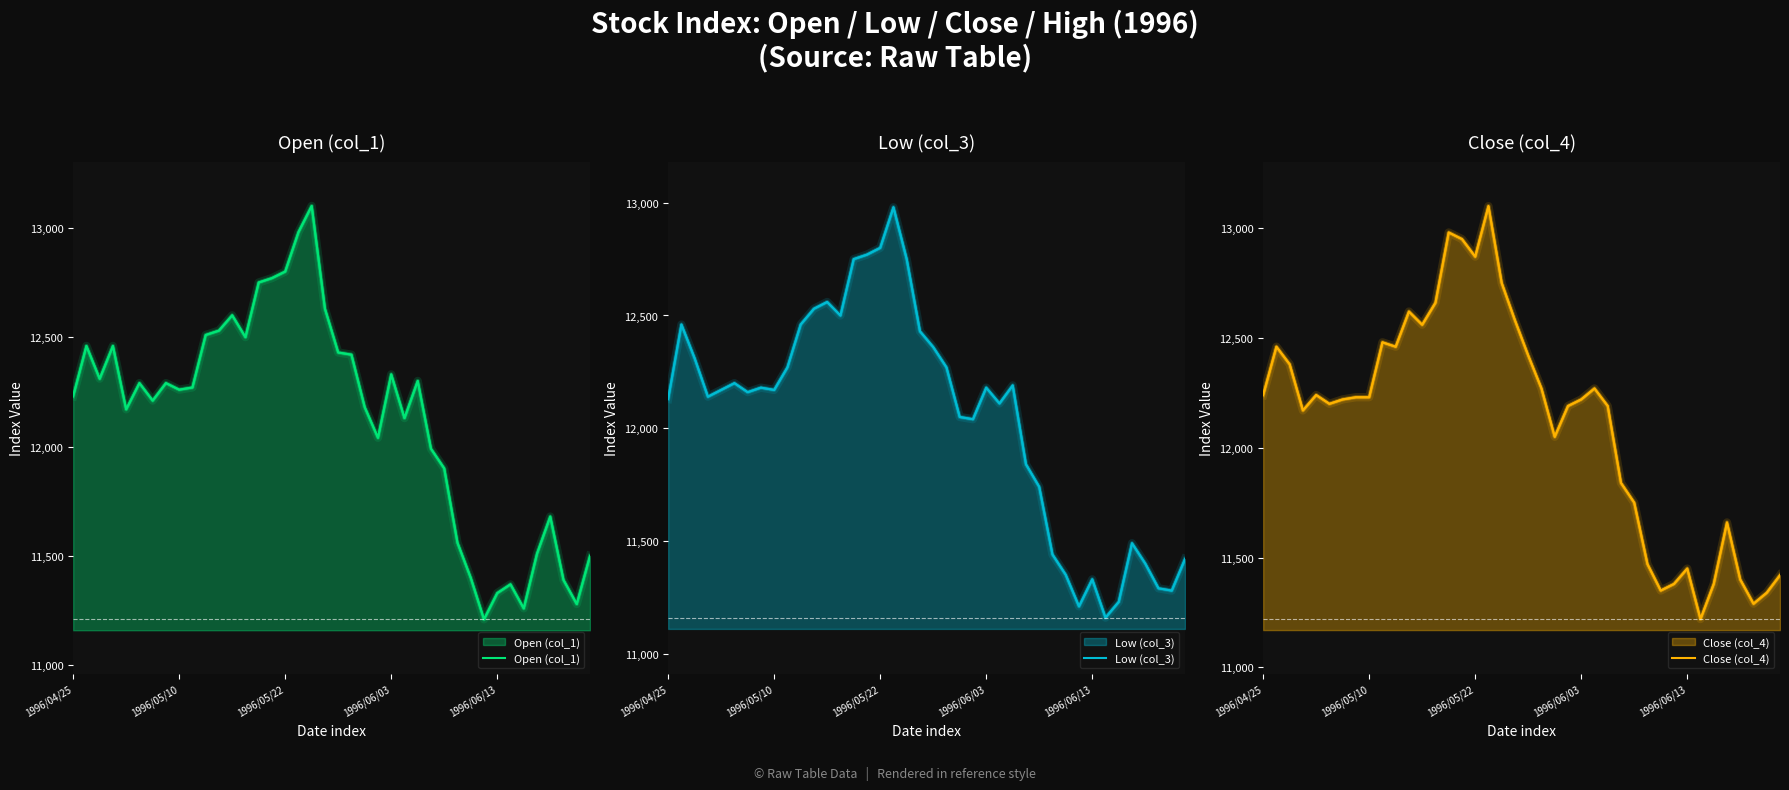

At which category does the chart reach its peak across all series?

18